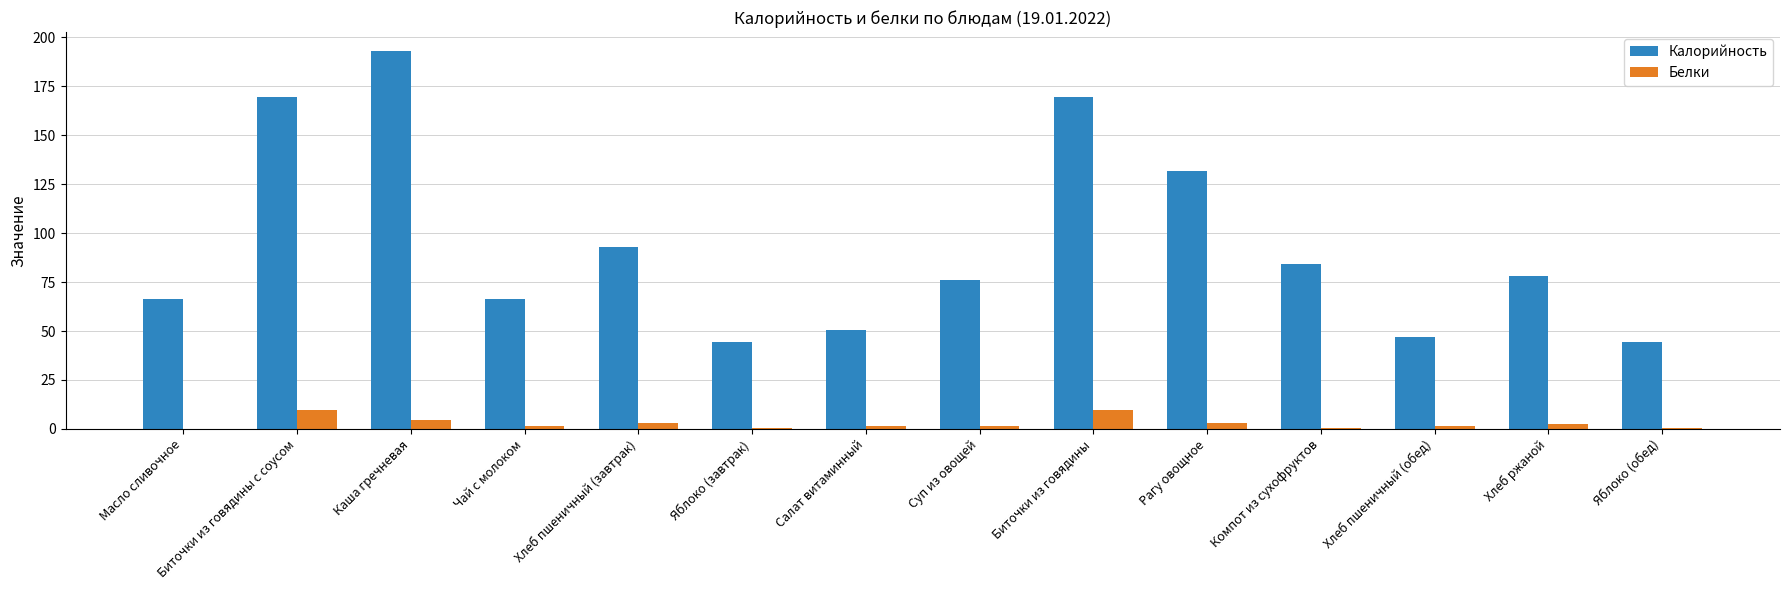

At which label is Калорийность closest to 118?

Рагу овощное